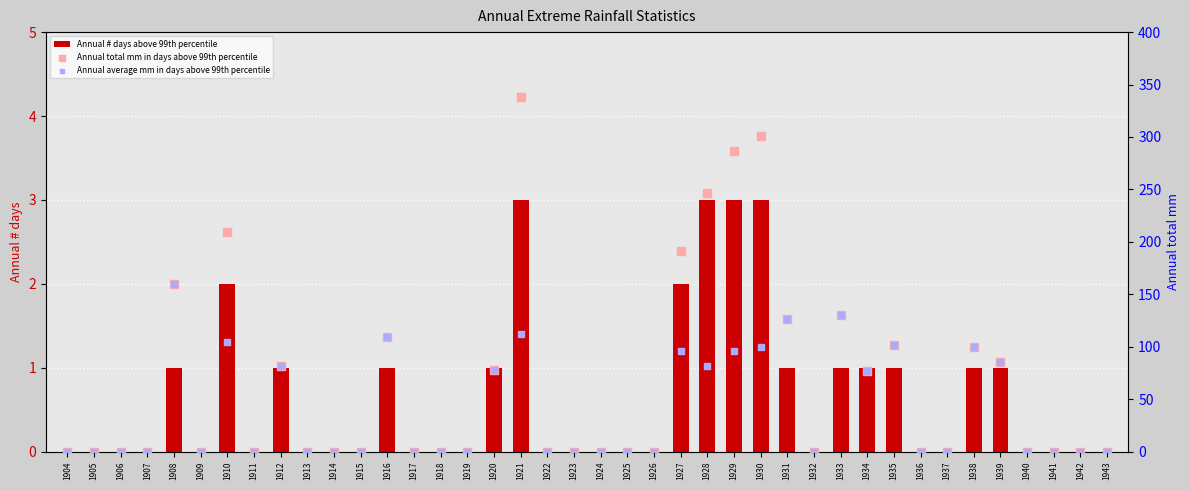

Which series reaches the maximum Y coordinate?

Annual total mm in days above 99th percentile